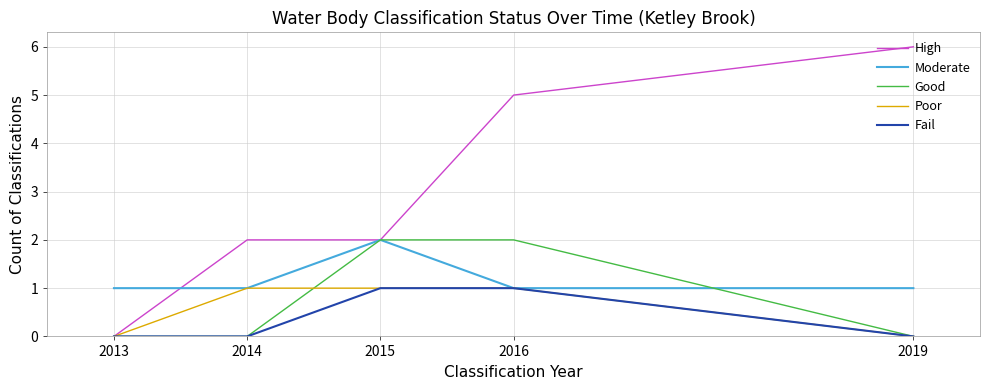

How many lines are shown in the chart?

5